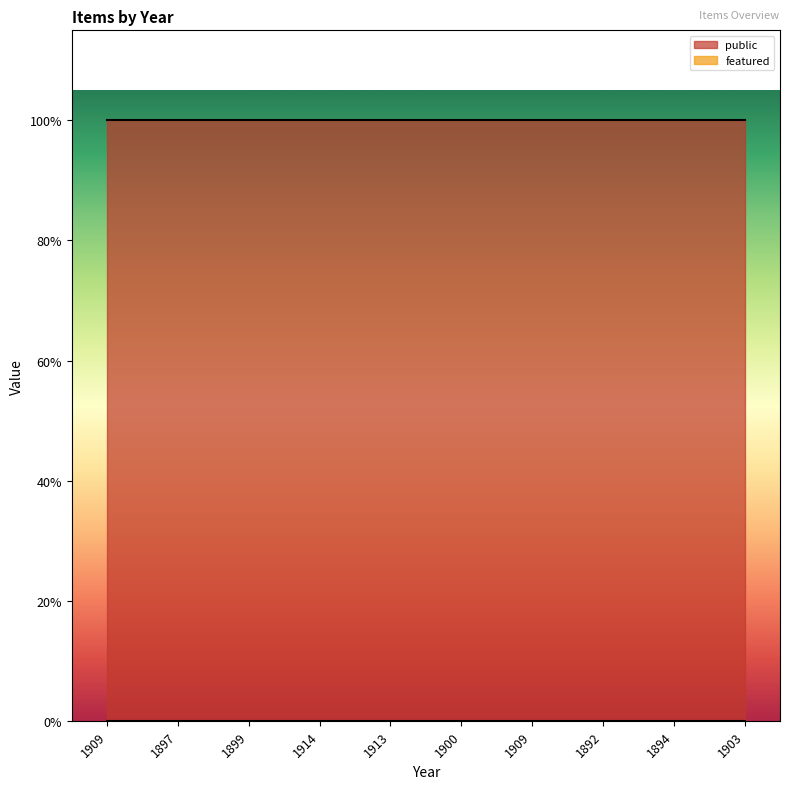

Where is featured nearest to the value 0?

1909